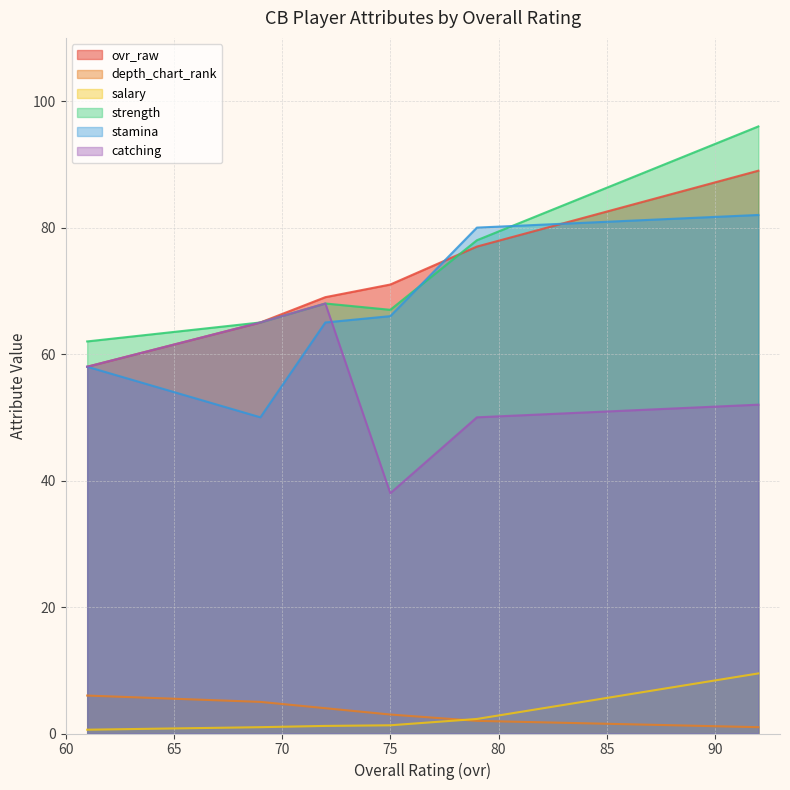

At which label is ovr_raw closest to 73?

75